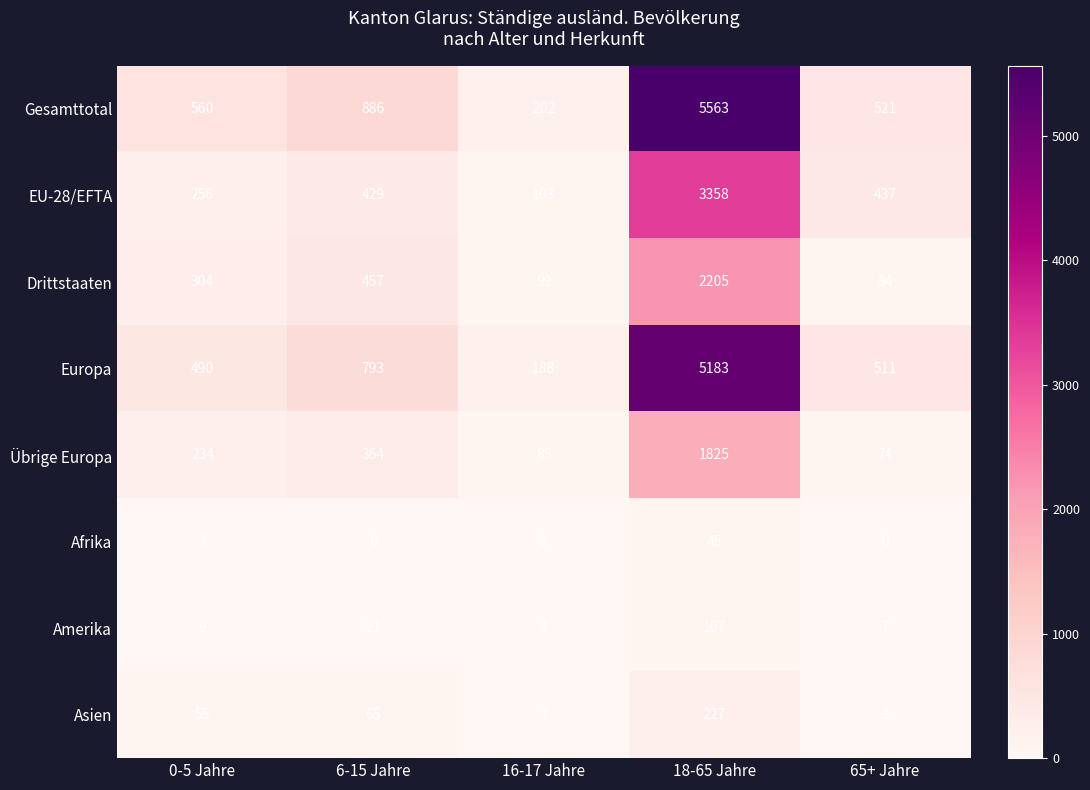

The Übrige Europa series shows 153 at 16-17 Jahre. True or false?

False